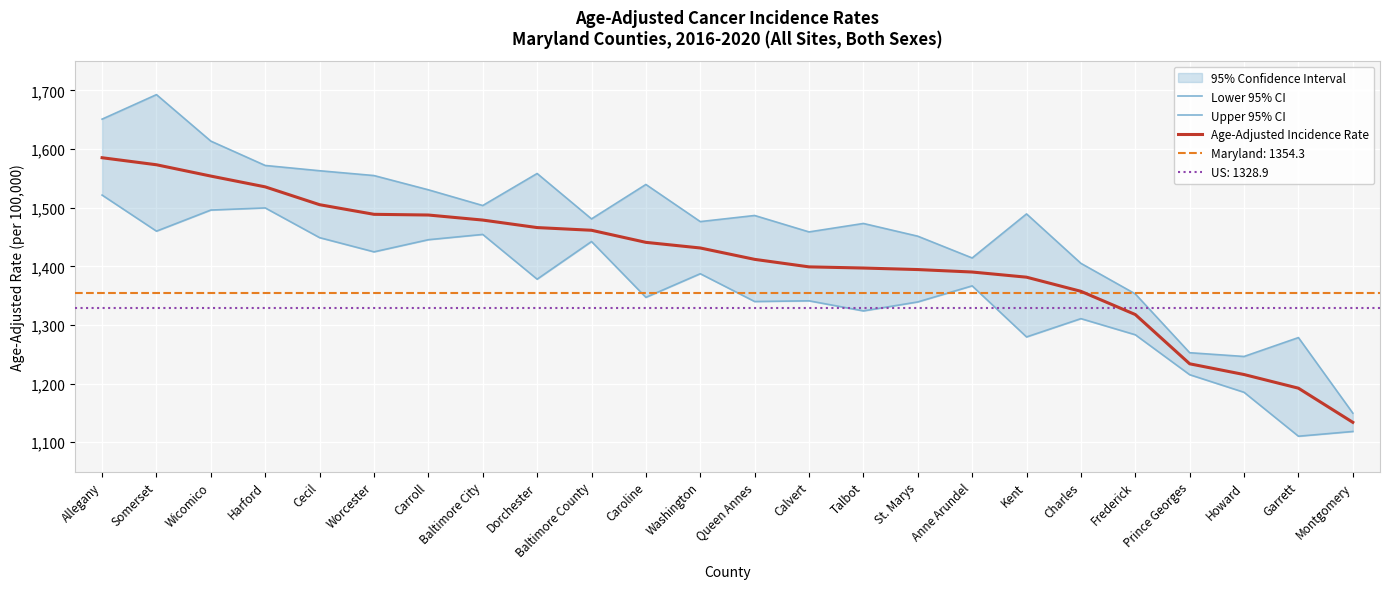

Where does the Age-Adjusted Incidence Rate series first go above 1431?

Allegany